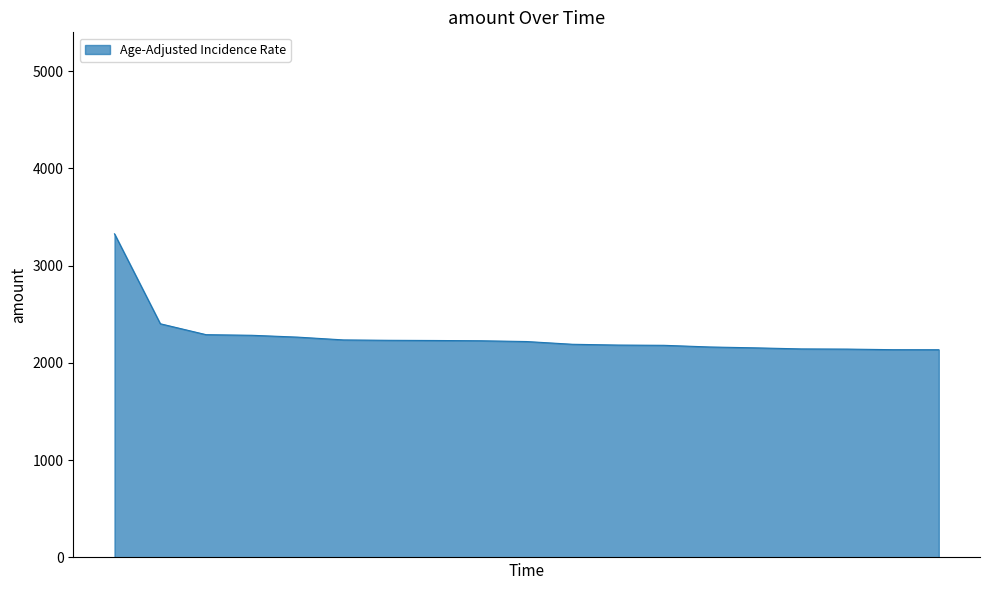

What is the smallest value displayed?

2136.1